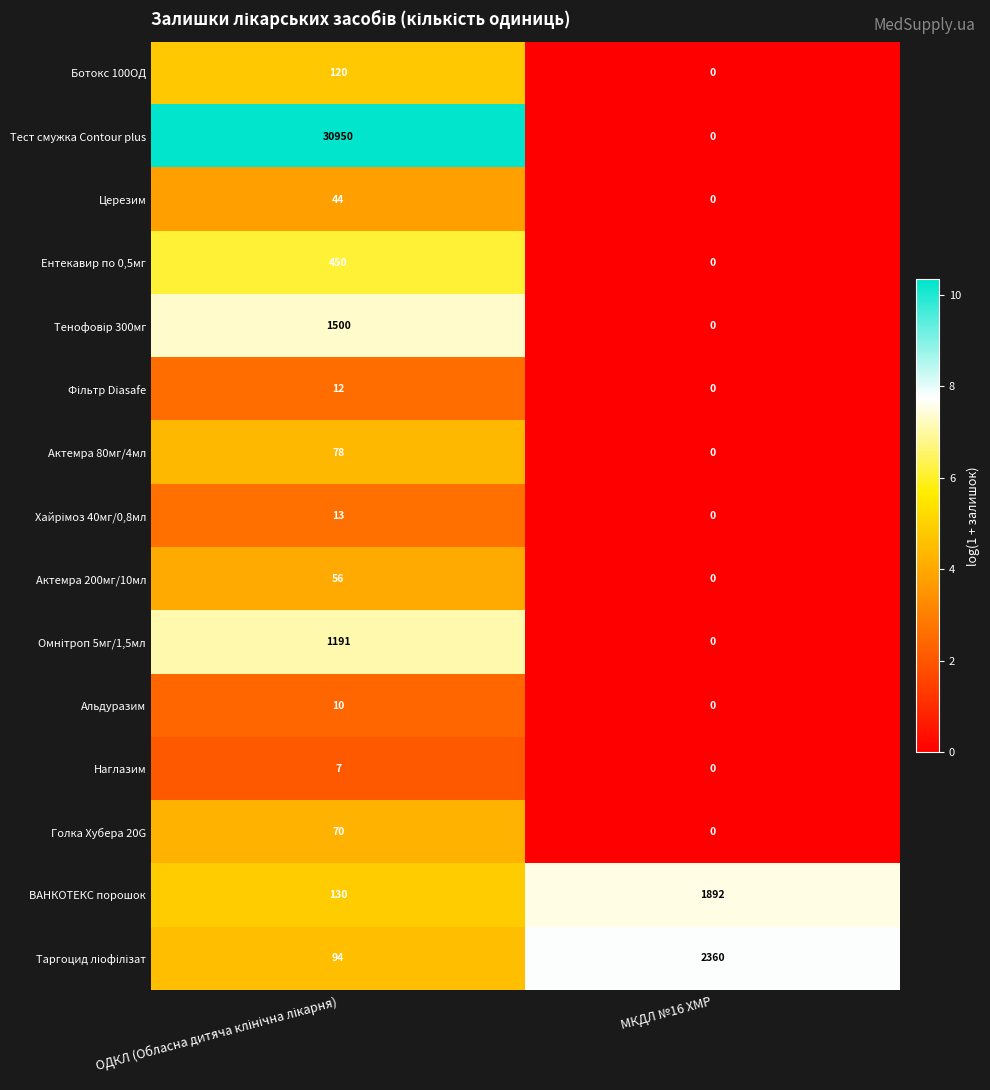

How many data points does each series have?

2